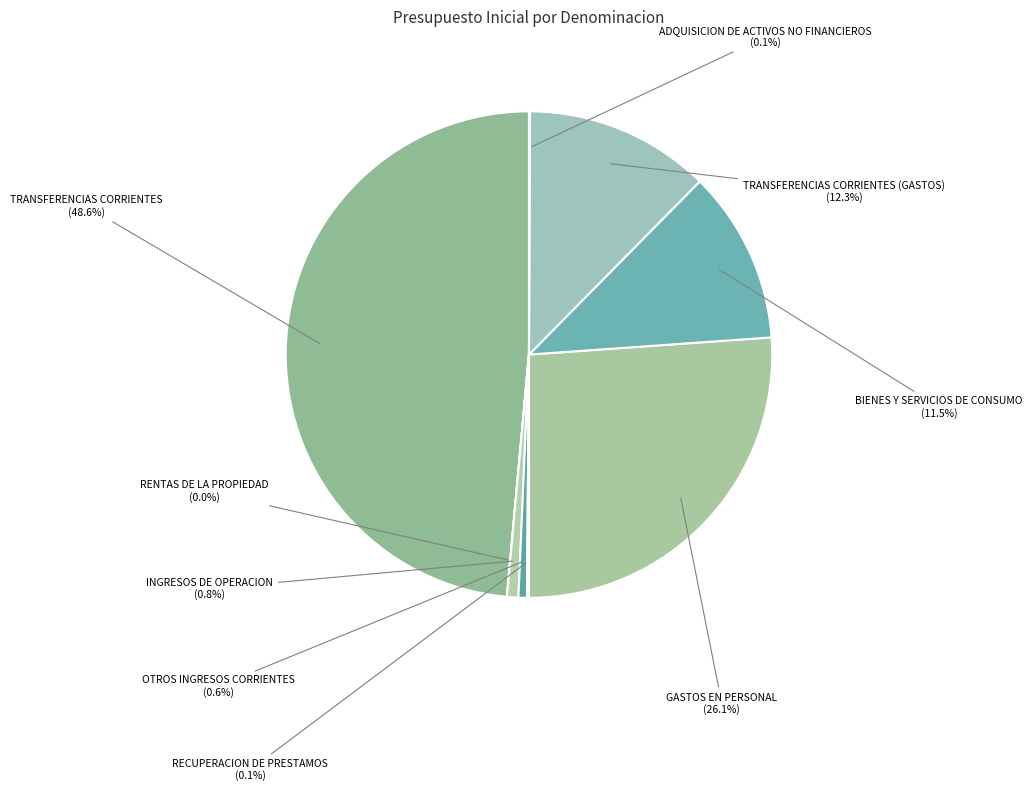

To the nearest percent, what percentage of the pie is OTROS INGRESOS CORRIENTES?

1%